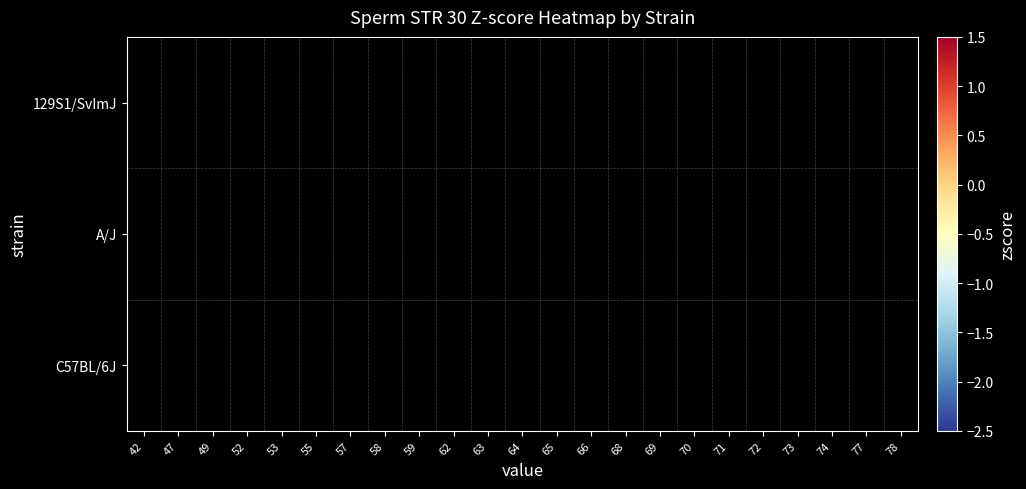

At how many categories does at least one series exceed -2?

21